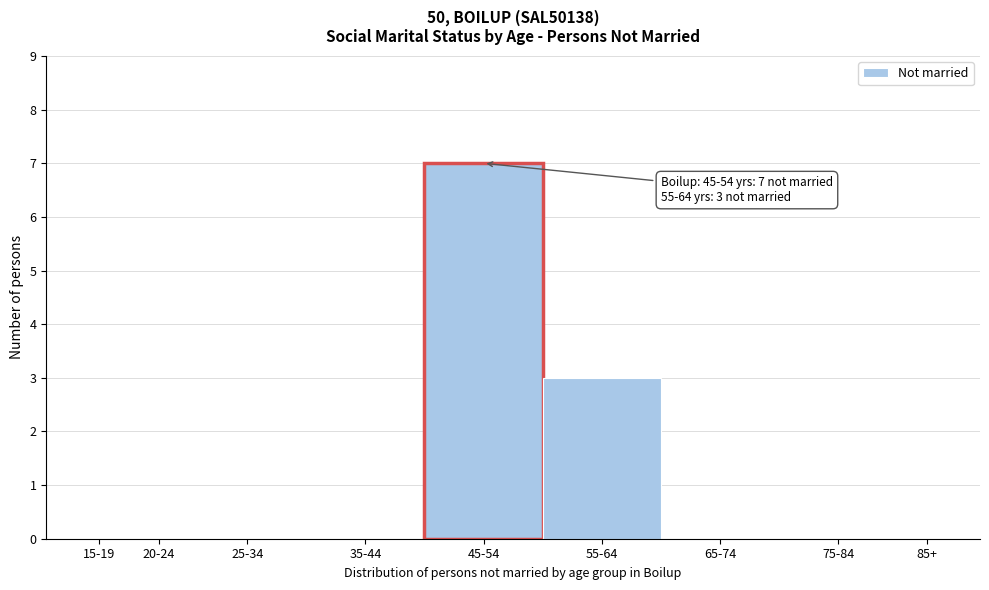

Reading left to right, what are all the values shown in this chart?

15-19=0	20-24=0	25-34=0	35-44=0	45-54=7	55-64=3	65-74=0	75-84=0	85+=0